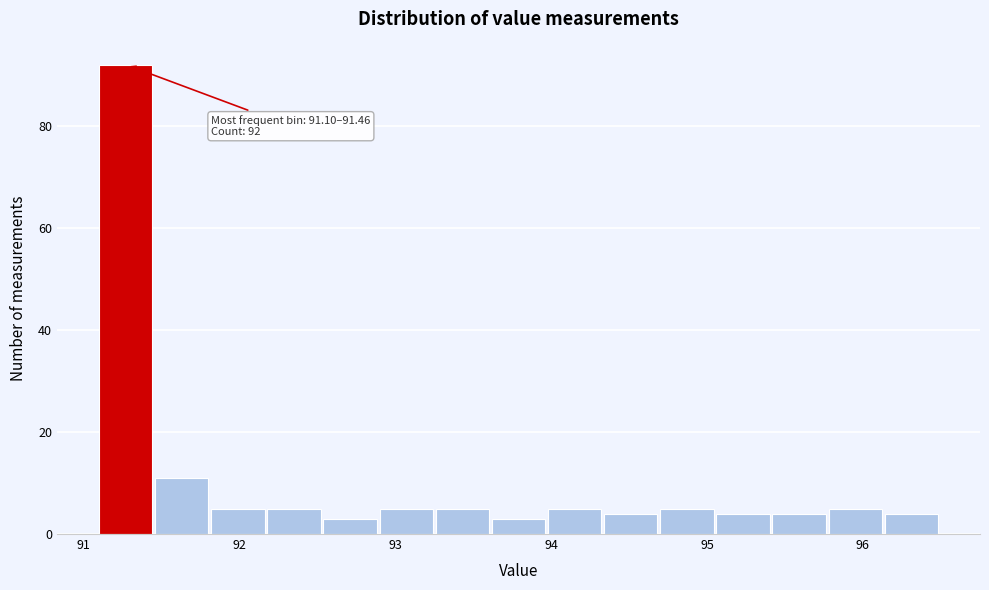

Read against the x-axis, roughly where is the centre of the tallest bar?

91.3